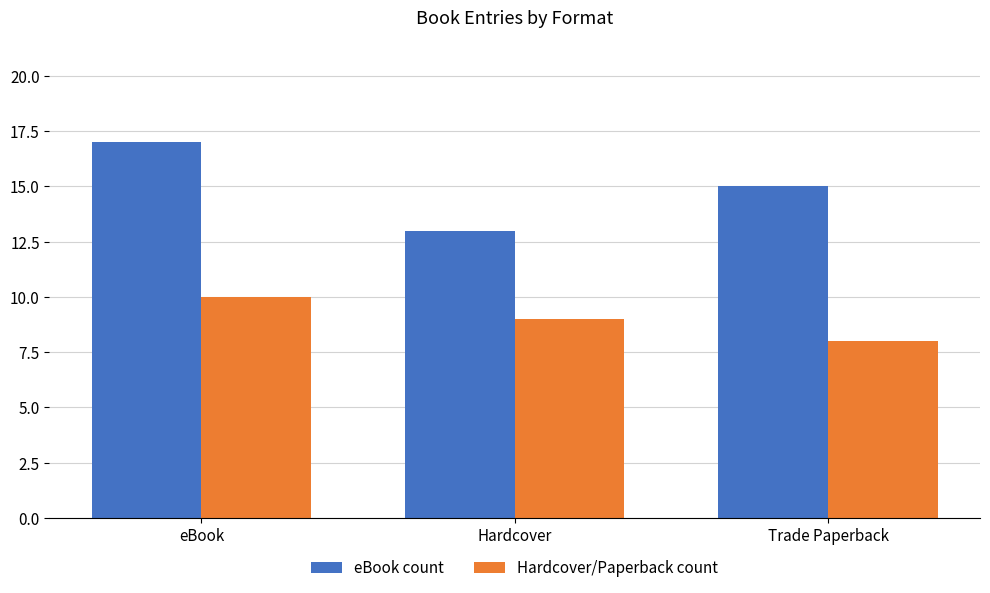

True or false: Hardcover/Paperback count has a value of 9 at Hardcover.

True